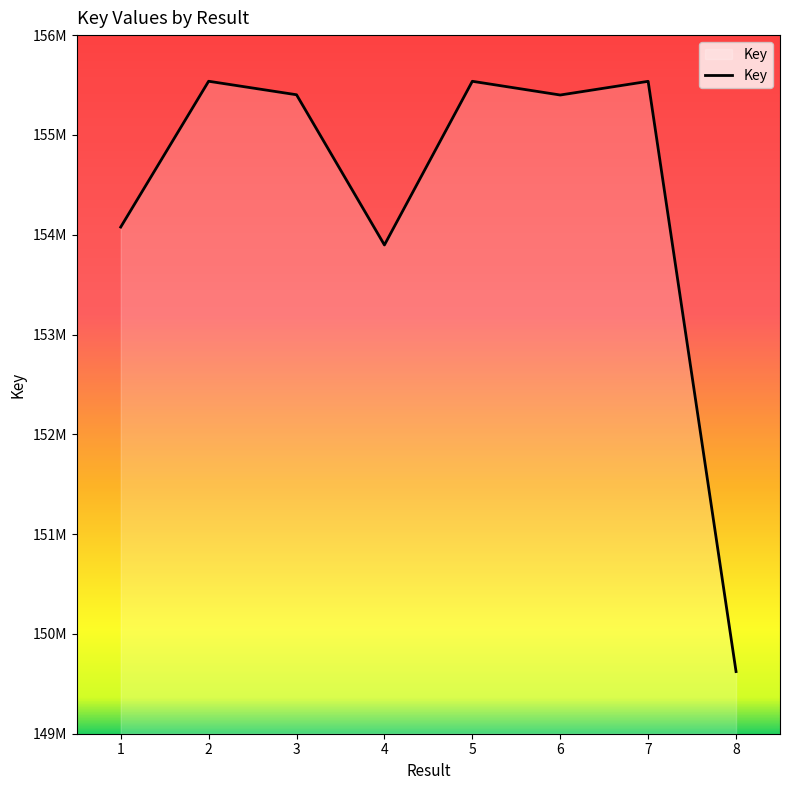

What is the difference between the second highest and minimum values?

5914467